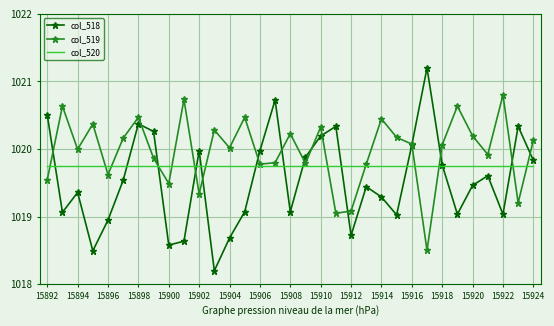

Which series has the largest range (max minus min)?

col_518